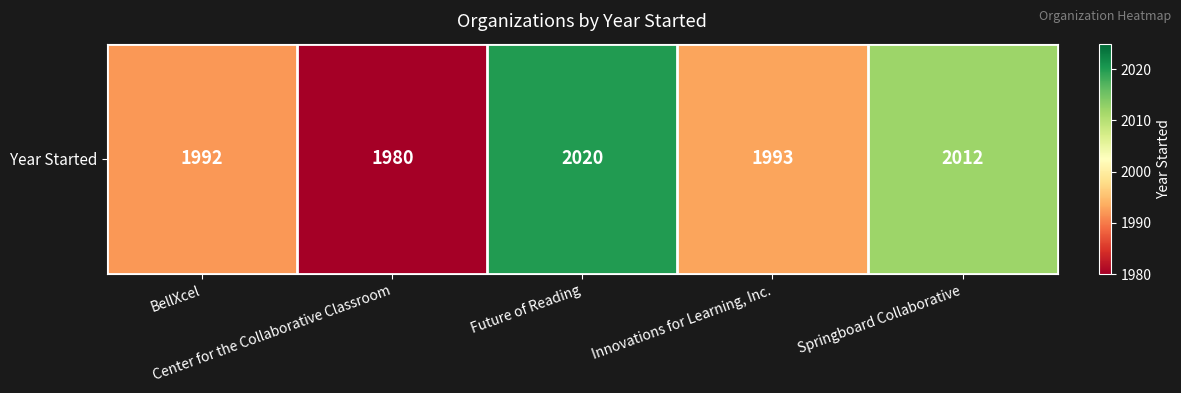

Reading left to right, extract all data points from this chart.

1992	1980	2020	1993	2012